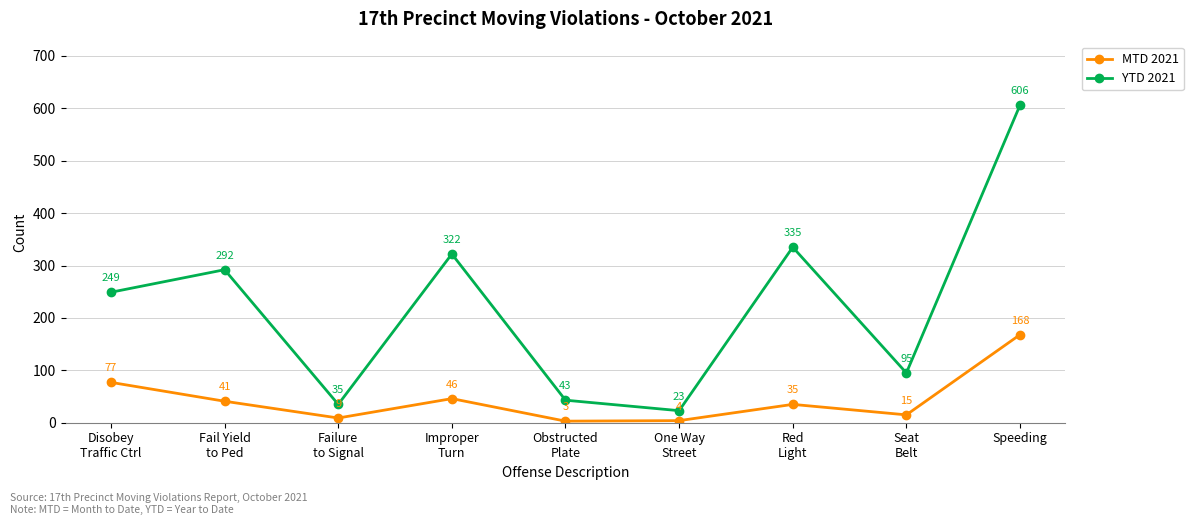

How many lines are shown in the chart?

2